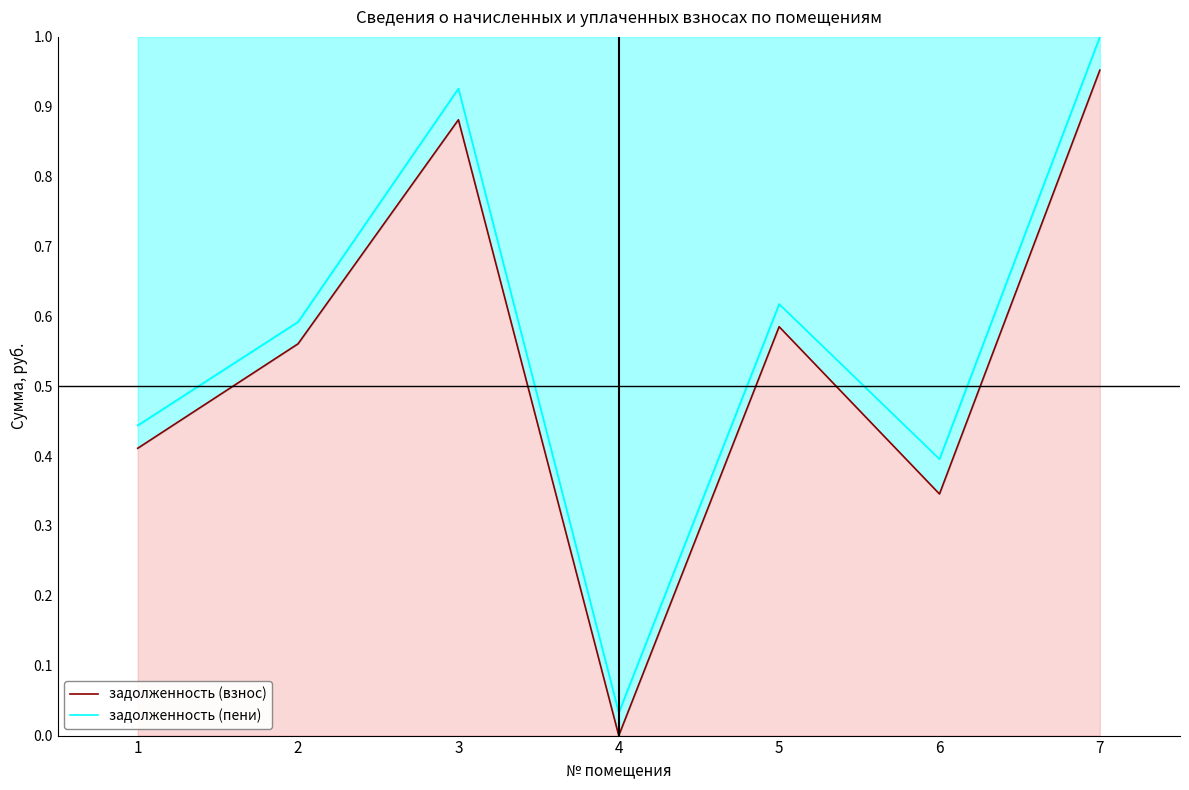

Reading left to right, what are all the values shown in this chart?

задолженность (взнос): 0.4	0.6	0.9	0.0	0.6	0.3	1.0
задолженность (пени): 0.4	0.6	0.9	0.0	0.6	0.4	1.0